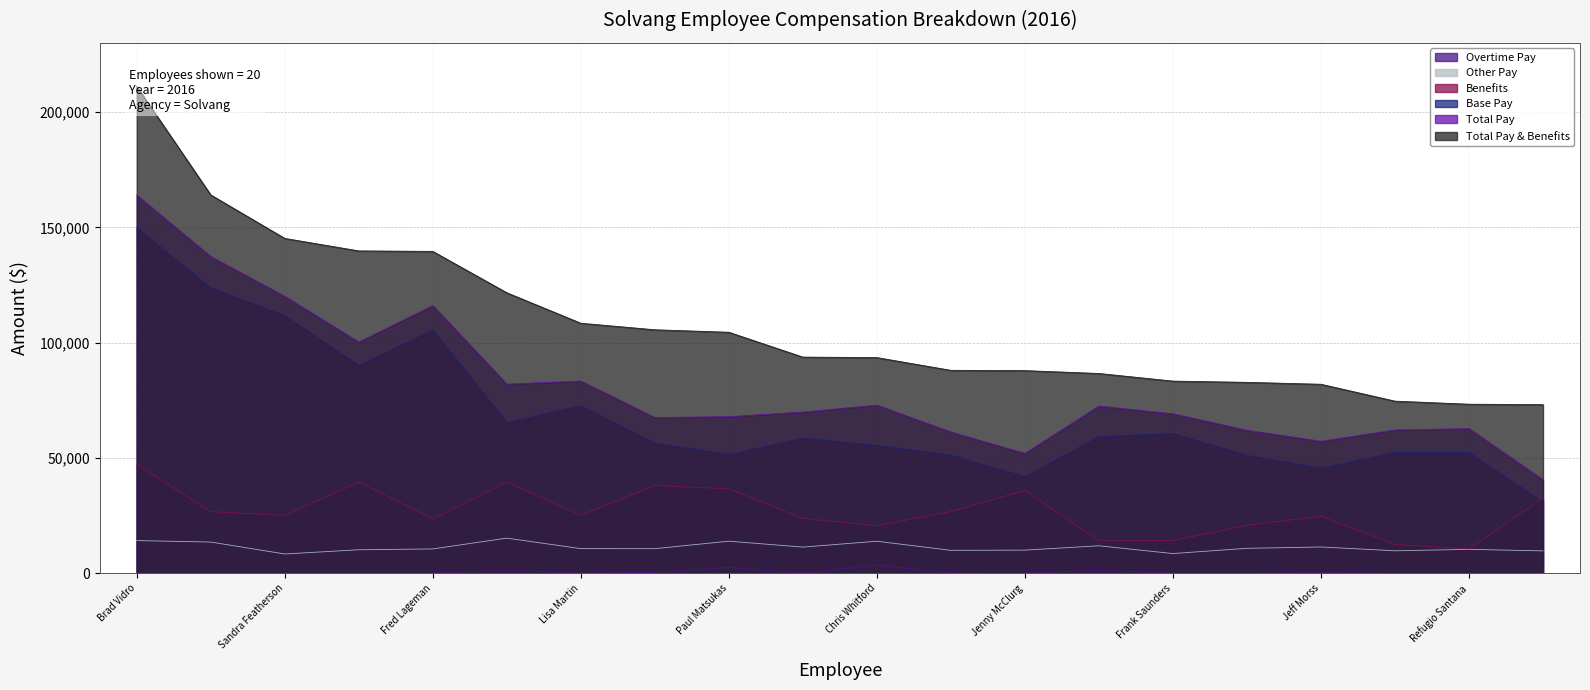

True or false: Overtime Pay and Benefits cross at least once.

False